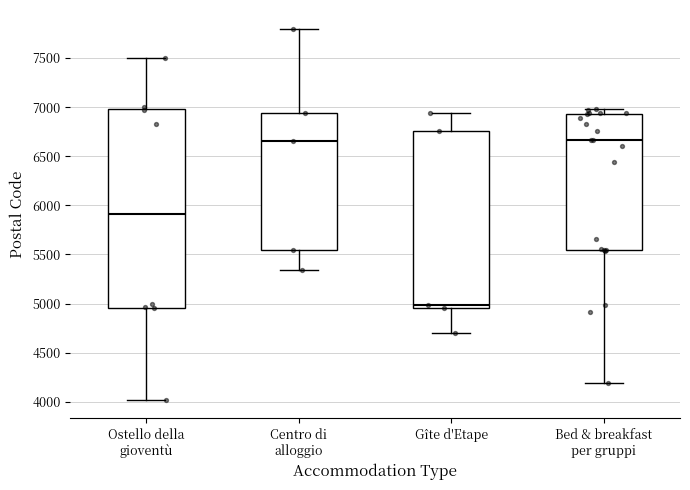

Which box has the lowest median line?

Gîte d'Etape